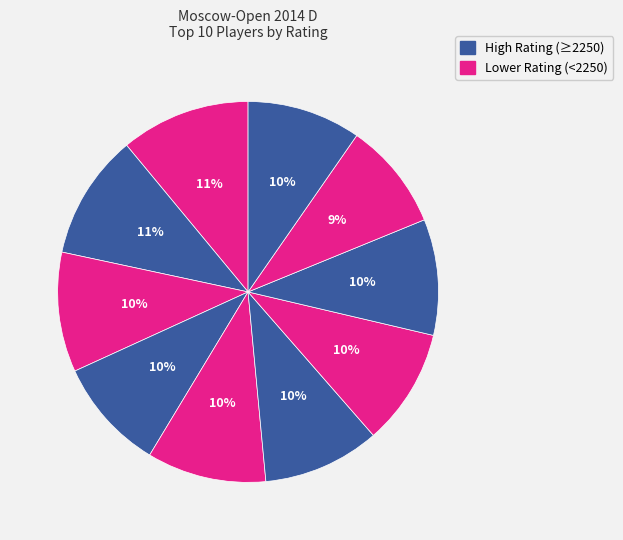

Does any single category account for the majority?

No